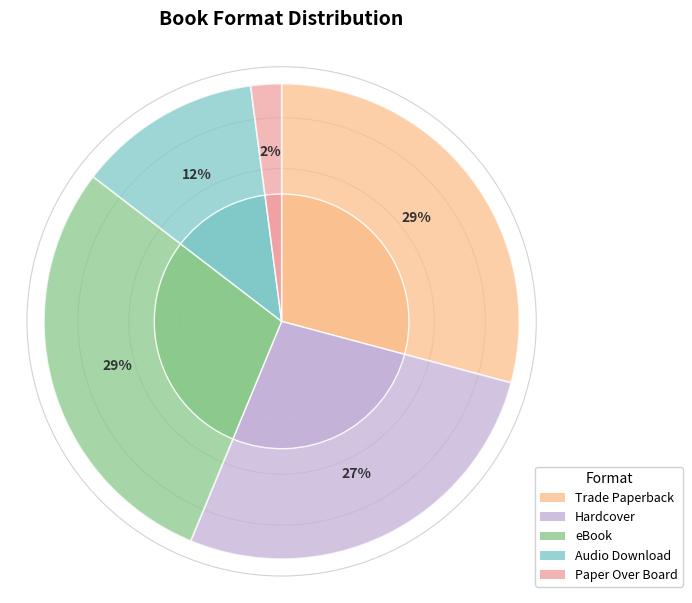

Does Trade Paperback represent more than half of the total?

No